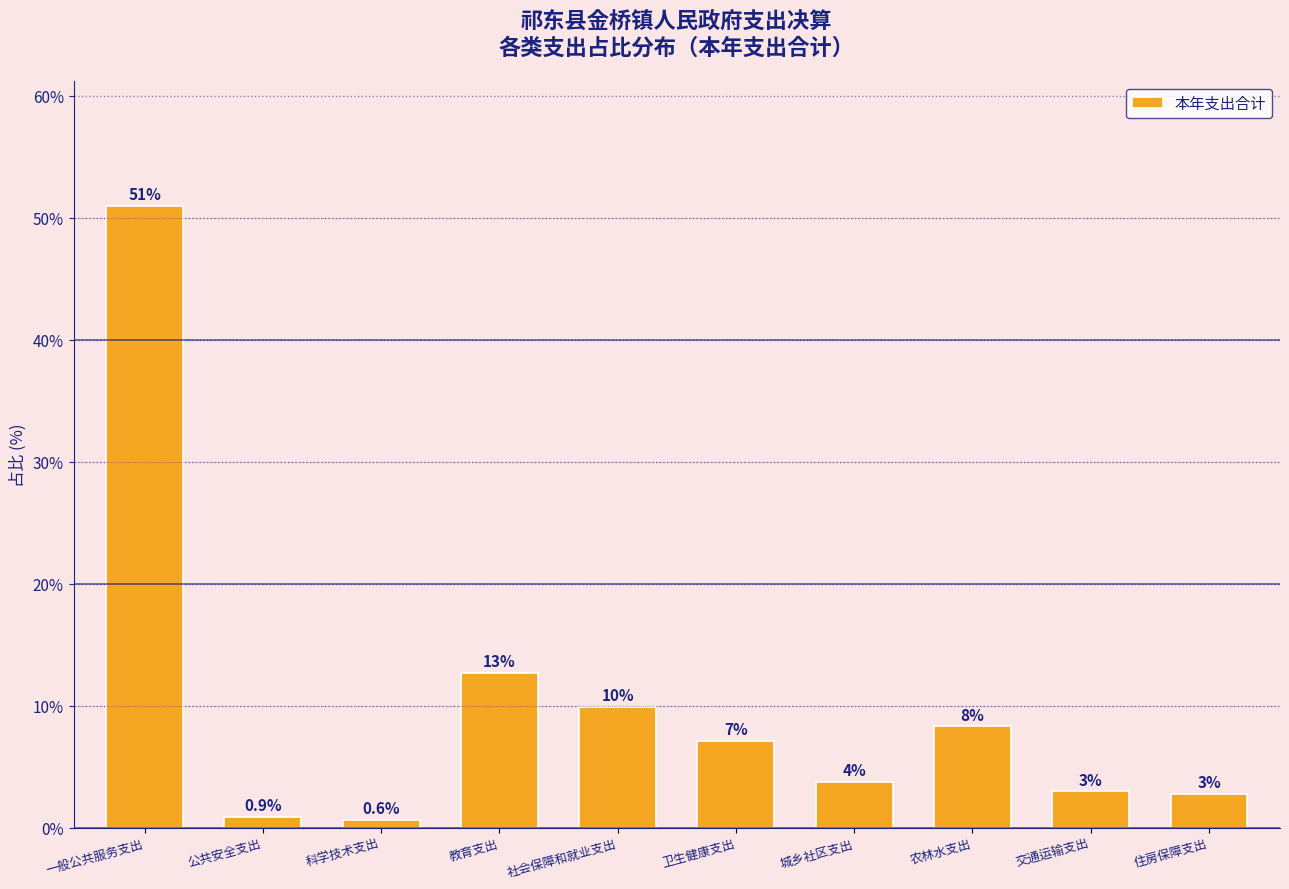

Which label corresponds to the largest value in the chart?

一般公共服务支出